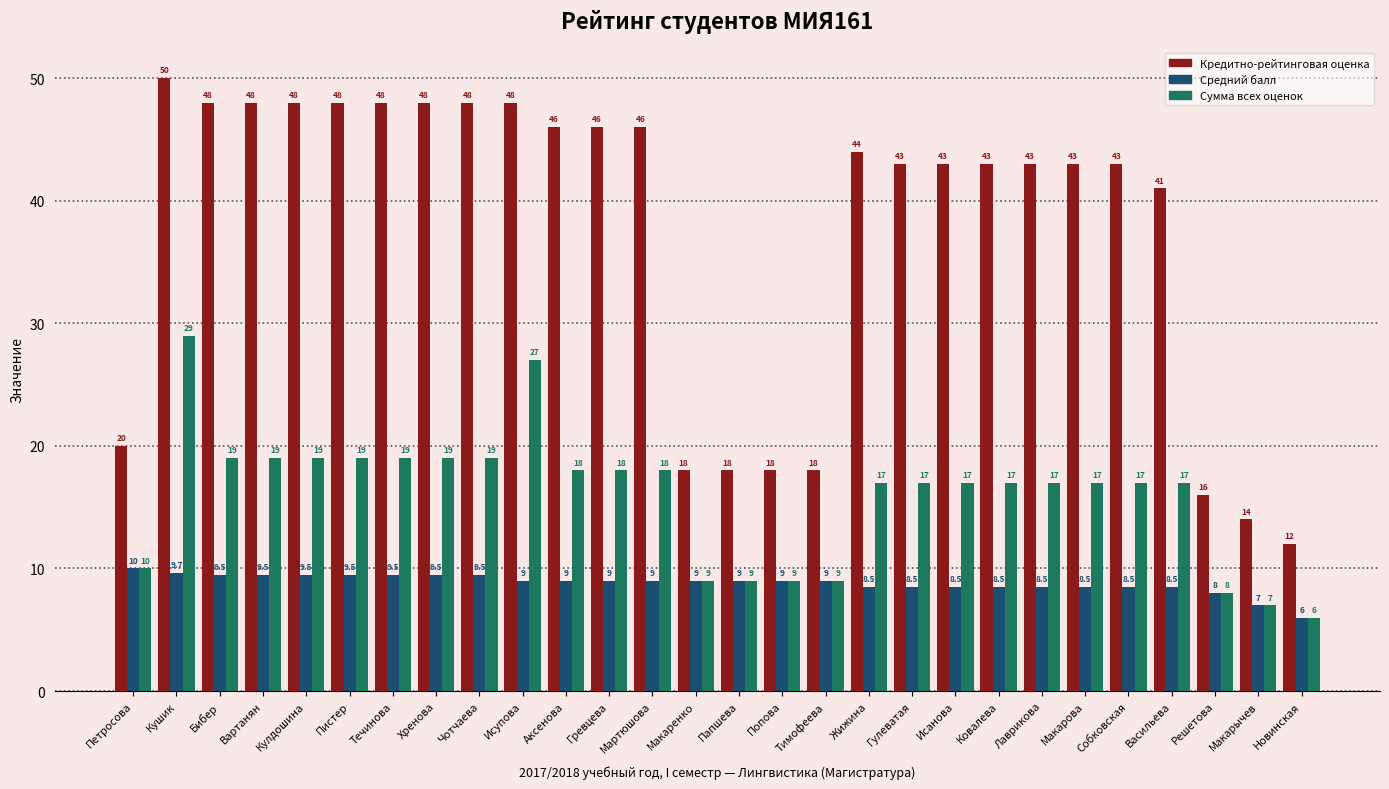

Reading left to right, transcribe all the data shown in this chart.

Кредитно-рейтинговая оценка: 20.0	50.0	48.0	48.0	48.0	48.0	48.0	48.0	48.0	48.0	46.0	46.0	46.0	18.0	18.0	18.0	18.0	44.0	43.0	43.0	43.0	43.0	43.0	43.0	41.0	16.0	14.0	12.0
Средний балл: 10.0	9.7	9.5	9.5	9.5	9.5	9.5	9.5	9.5	9.0	9.0	9.0	9.0	9.0	9.0	9.0	9.0	8.5	8.5	8.5	8.5	8.5	8.5	8.5	8.5	8.0	7.0	6.0
Сумма всех оценок: 10.0	29.0	19.0	19.0	19.0	19.0	19.0	19.0	19.0	27.0	18.0	18.0	18.0	9.0	9.0	9.0	9.0	17.0	17.0	17.0	17.0	17.0	17.0	17.0	17.0	8.0	7.0	6.0